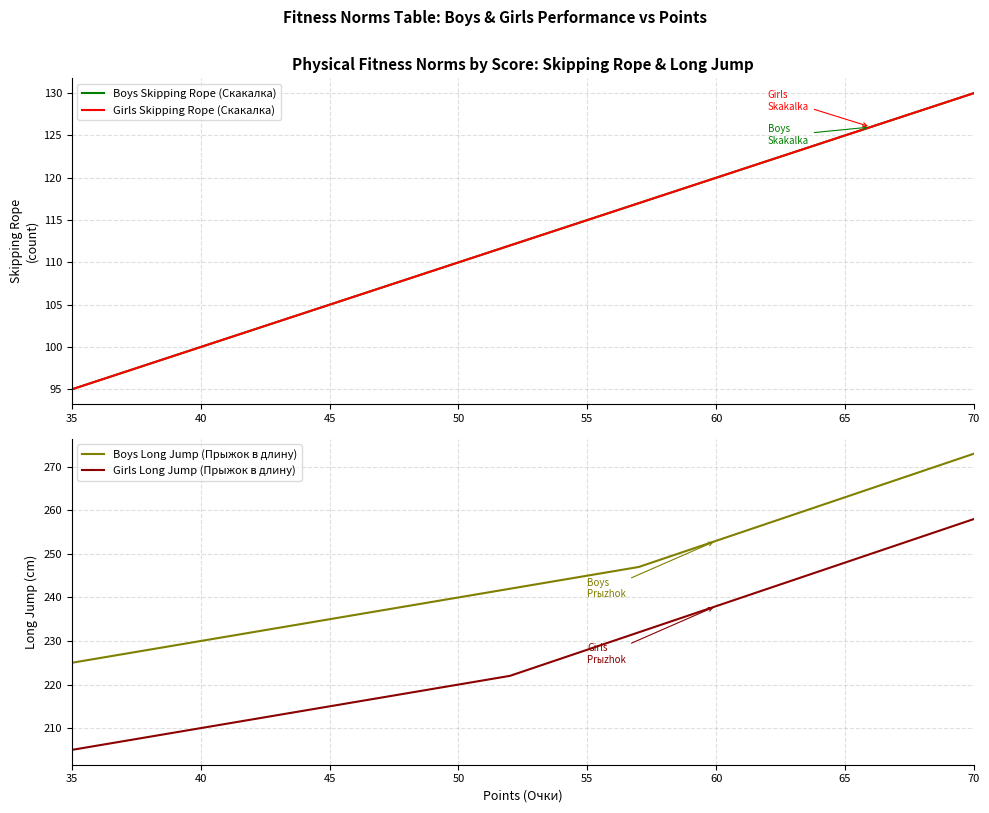

What are all the series names shown in the legend?

Boys Skipping Rope (Скакалка), Girls Skipping Rope (Скакалка), Boys Long Jump (Прыжок в длину), Girls Long Jump (Прыжок в длину)